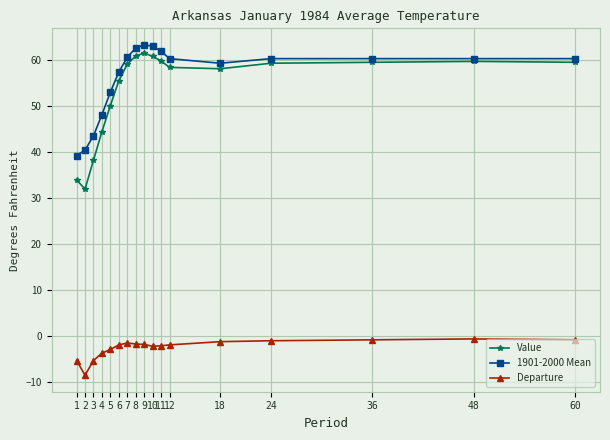

Which series has the largest total across all categories?

1901-2000 Mean